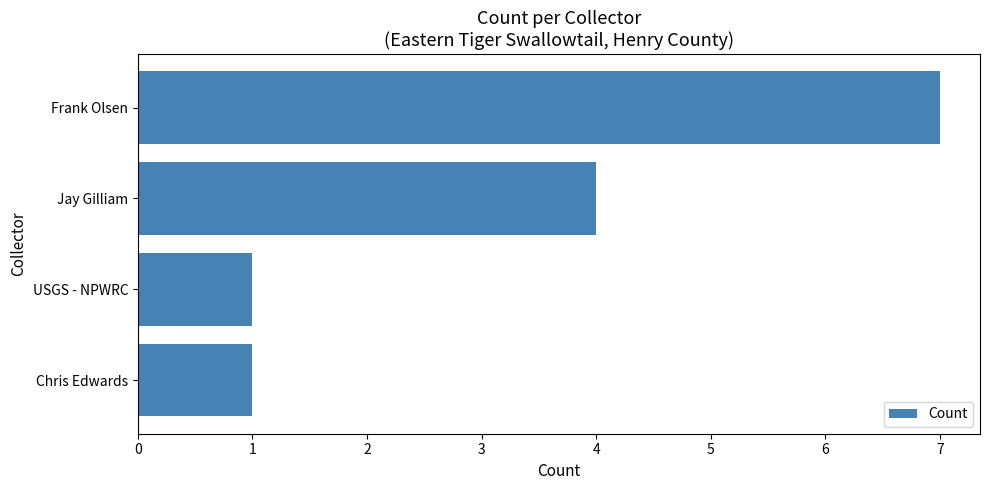

Between USGS - NPWRC and Frank Olsen, which is larger?

Frank Olsen